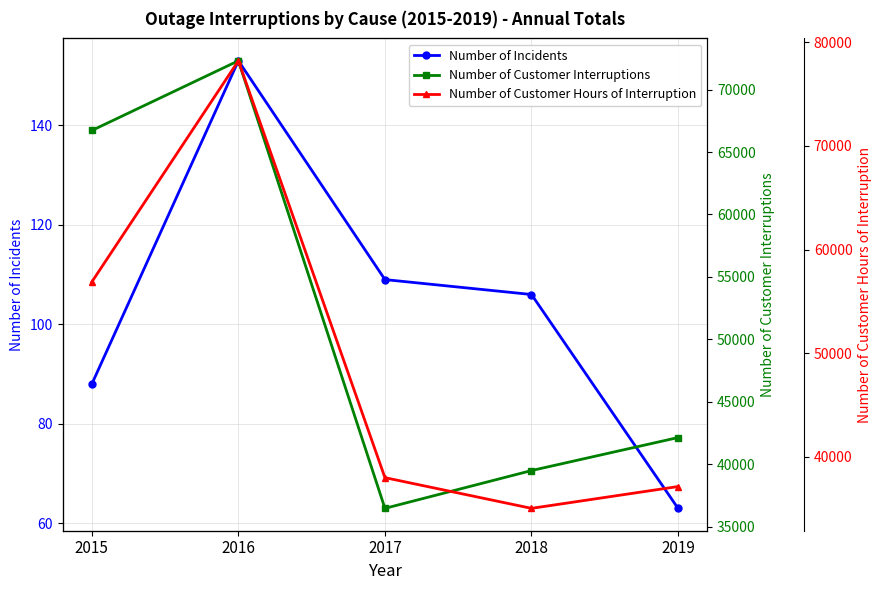

How many data points in Number of Customer Hours of Interruption are above 38000?

3